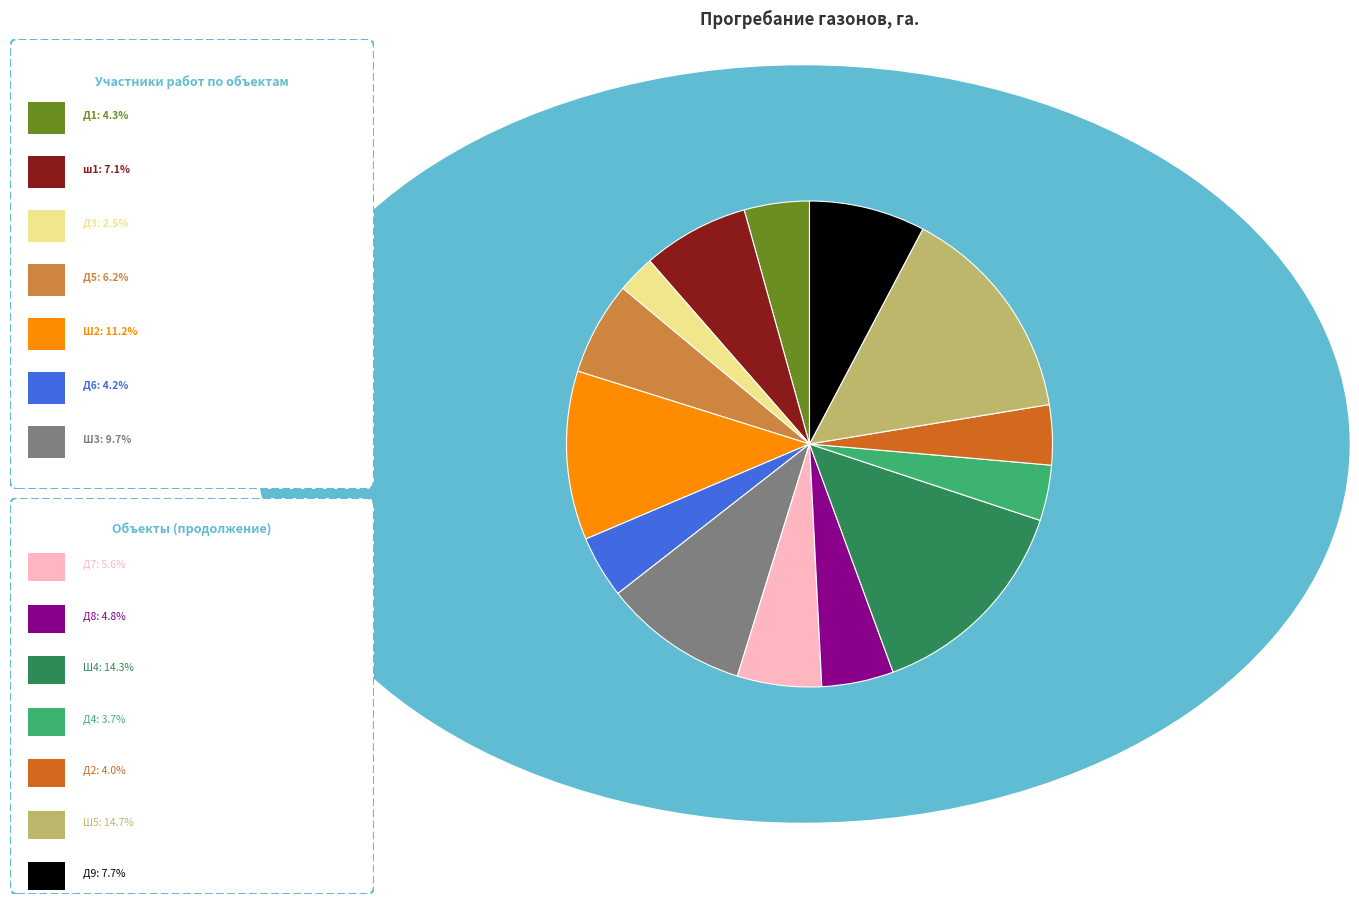

Is there any slice that represents more than half of the pie?

No